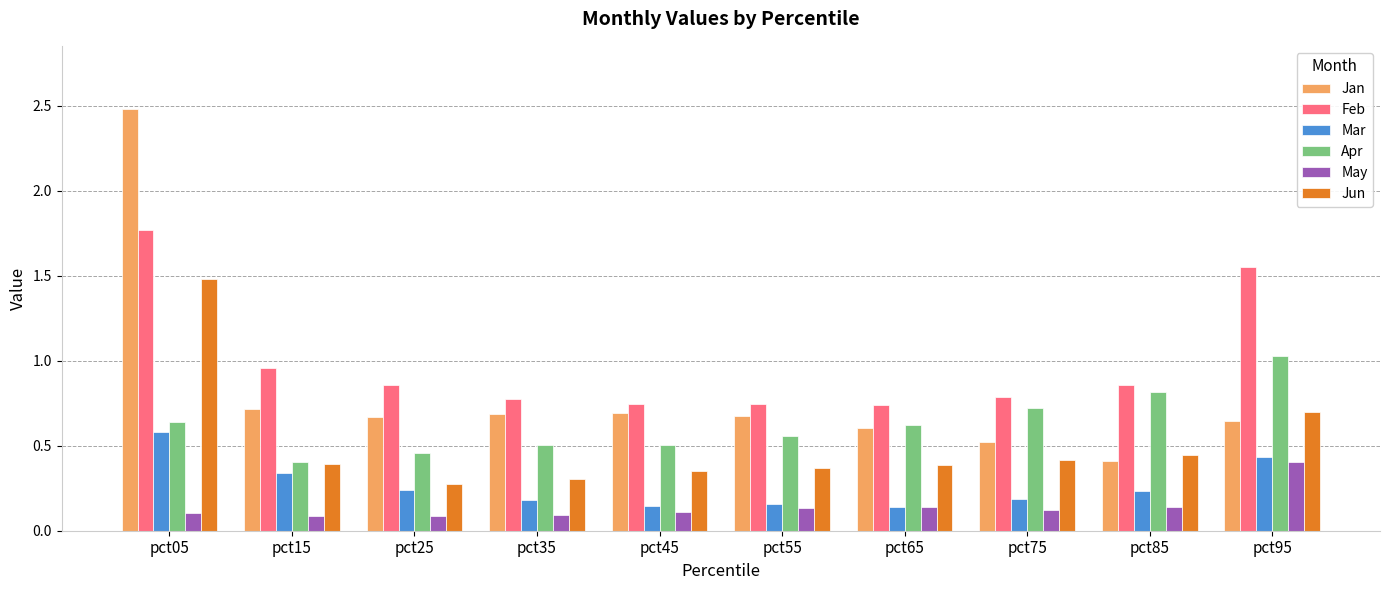

At how many categories does at least one series exceed 1?

2